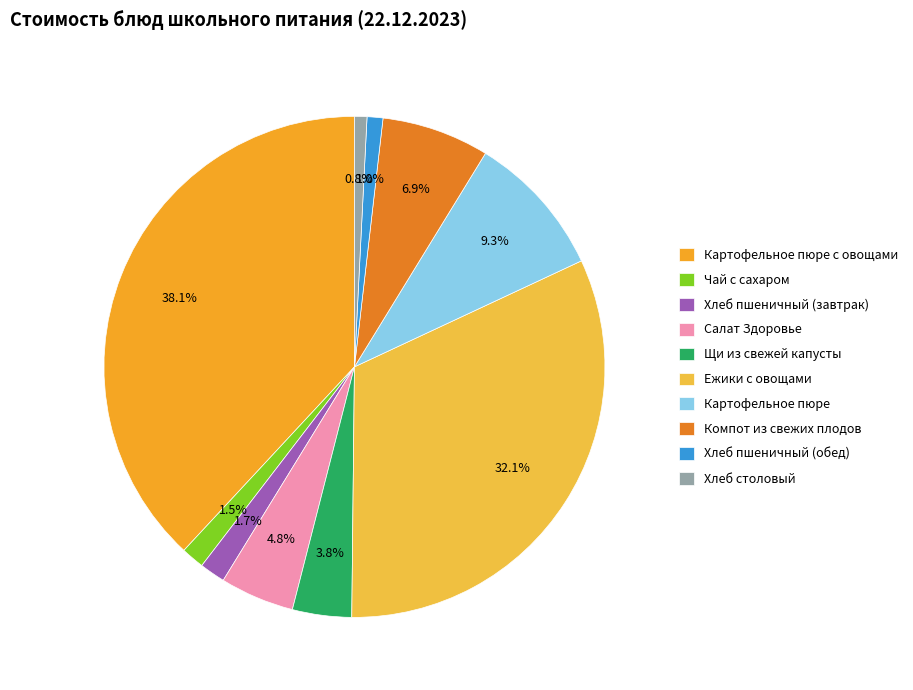

Is Салат Здоровье the majority of the pie?

No